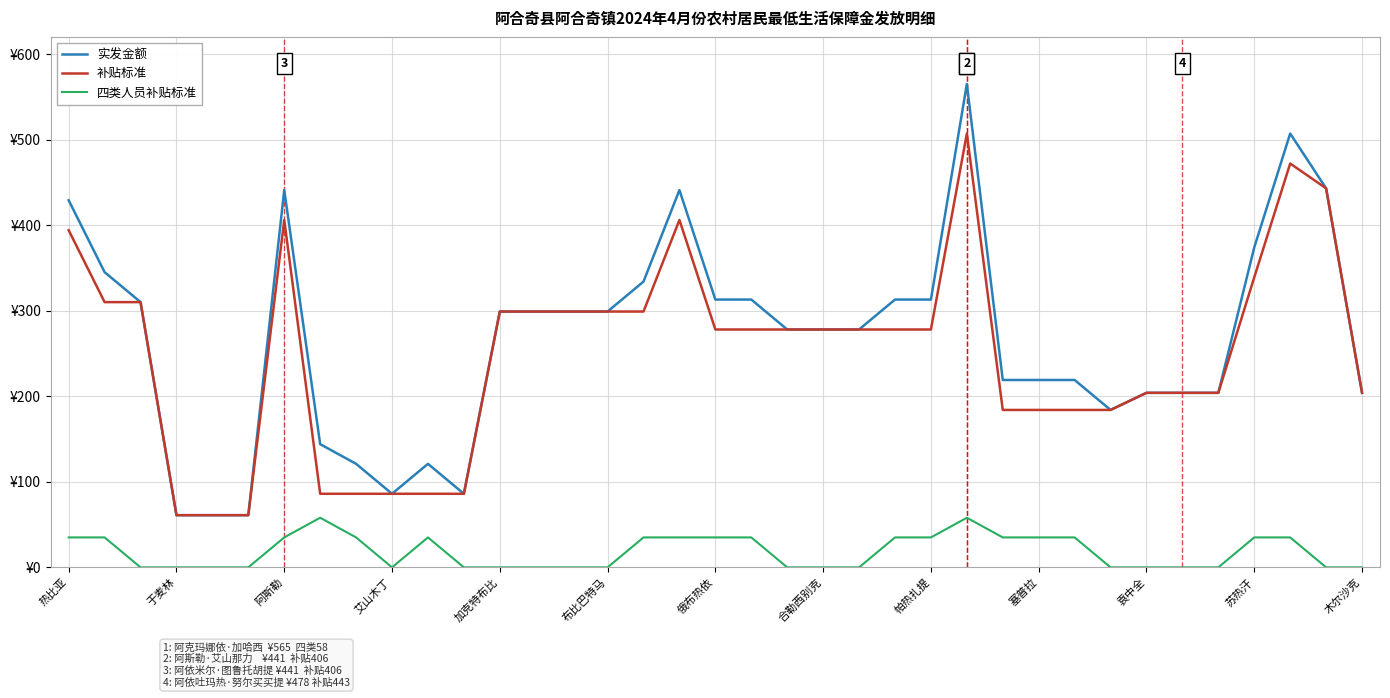

Does the chart have visible grid lines?

Yes